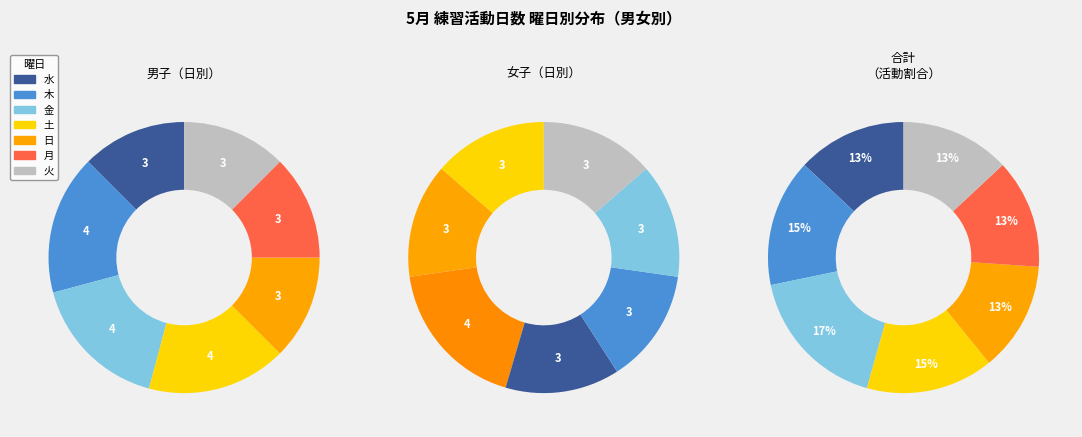

How many segments does this pie chart have?

7